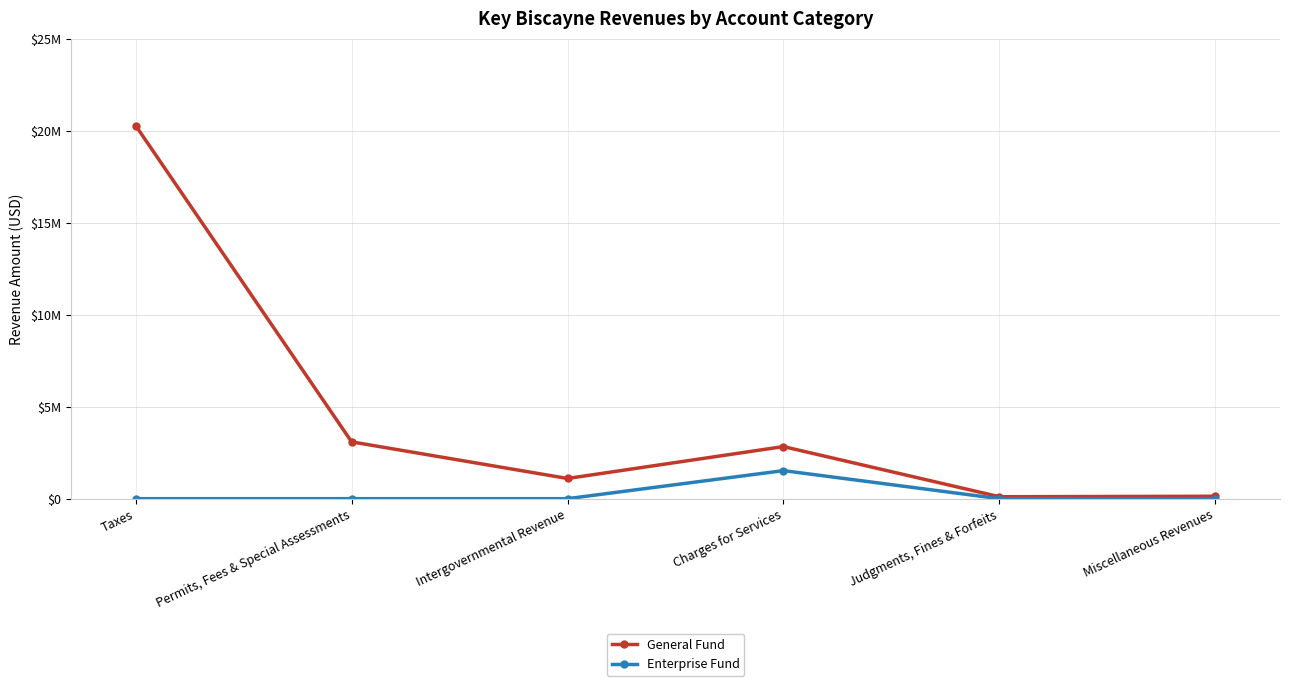

Reading left to right, transcribe all the data shown in this chart.

General Fund: Taxes=20267464	Permits, Fees & Special Assessments=3086459	Intergovernmental Revenue=1097719	Charges for Services=2829989	Judgments, Fines & Forfeits=105460	Miscellaneous Revenues=131573
Enterprise Fund: Taxes=0	Permits, Fees & Special Assessments=0	Intergovernmental Revenue=0	Charges for Services=1523801	Judgments, Fines & Forfeits=0	Miscellaneous Revenues=587